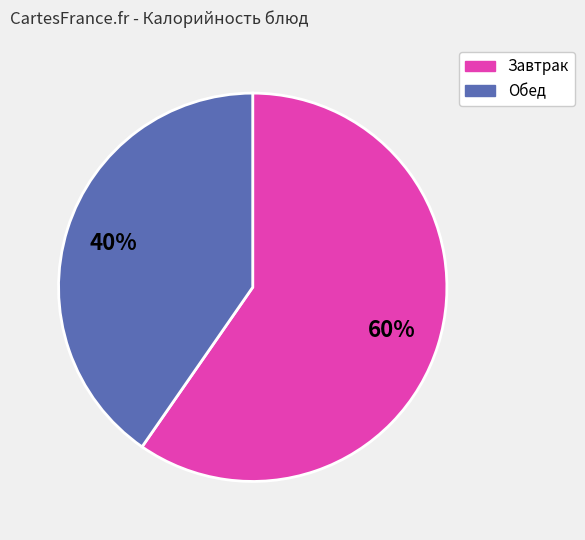

Is there a majority slice in this chart?

Yes